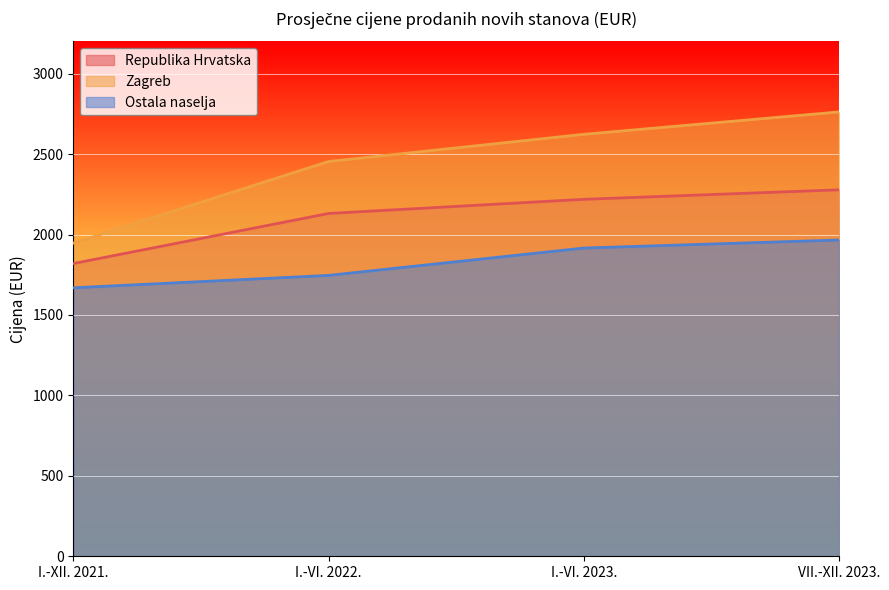

What is the difference between the highest and lowest values at I.-VI. 2022.?

708